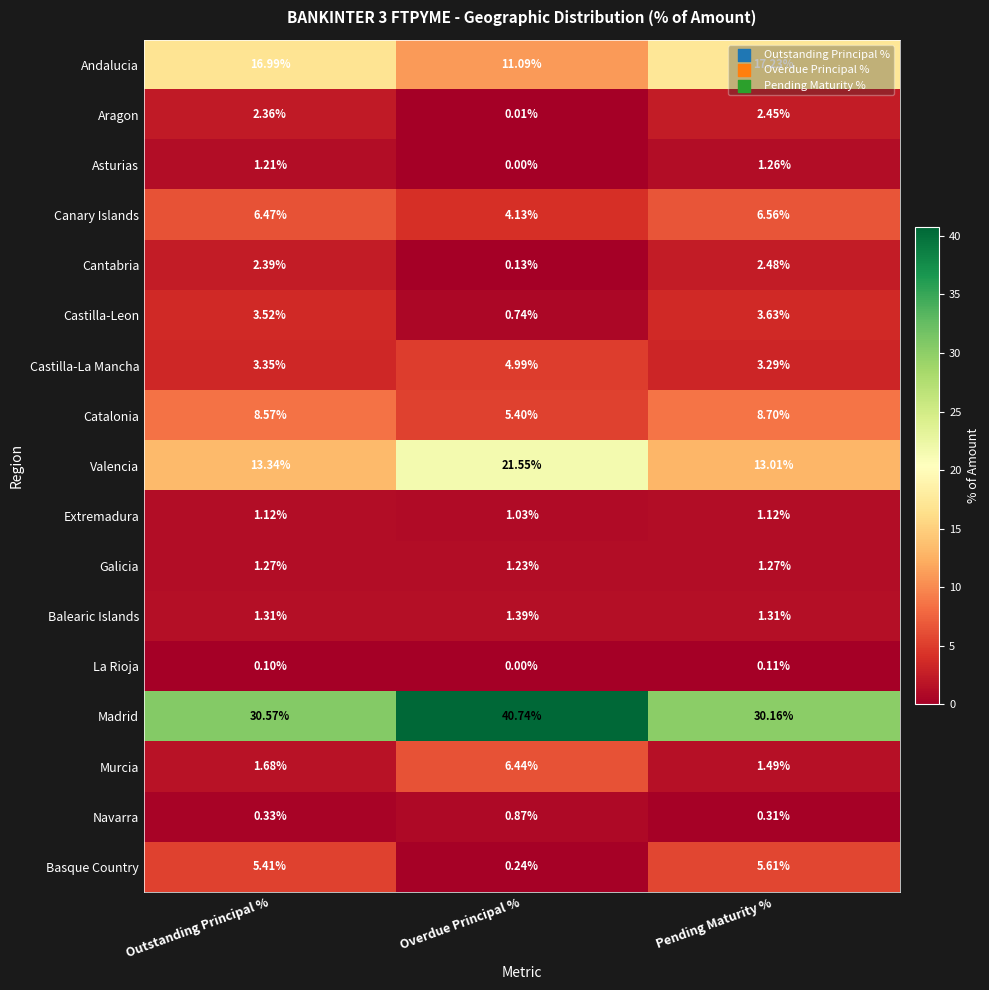

Is the value of Navarra at Overdue Principal % greater than the value of Cantabria at Outstanding Principal %?

No